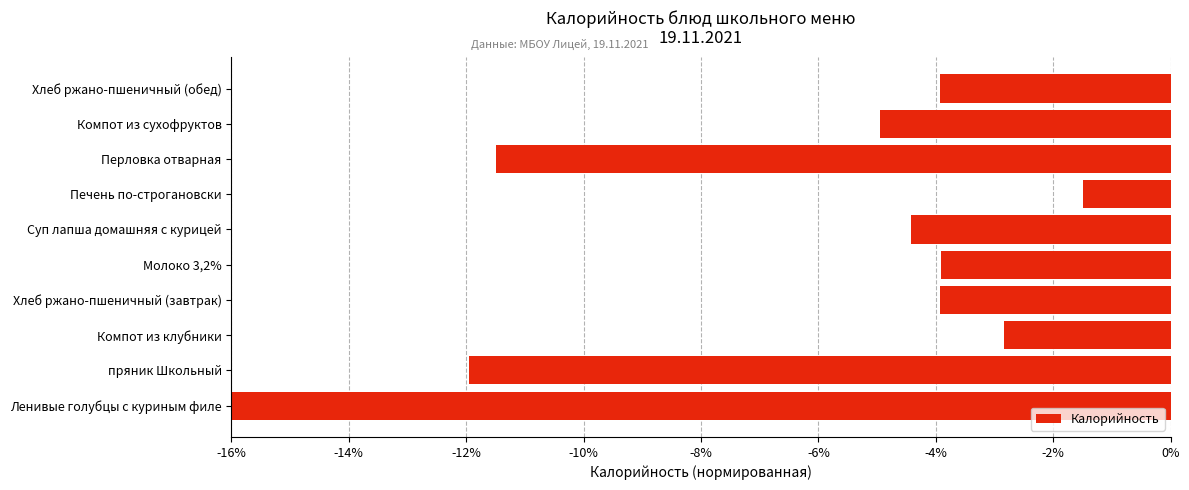

Is it true that the value at Суп лапша домашняя с курицей is -6.9?

False